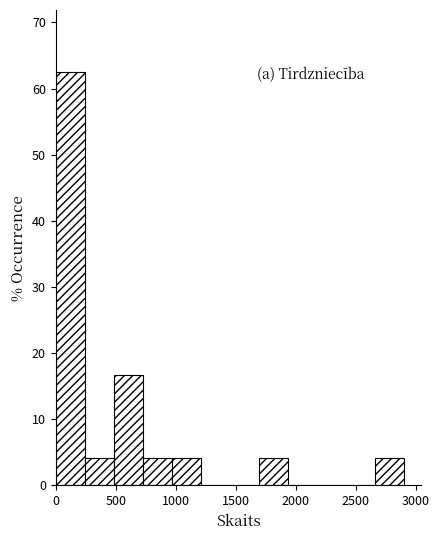

Which range on the x-axis has the tallest bar?

0 to 250